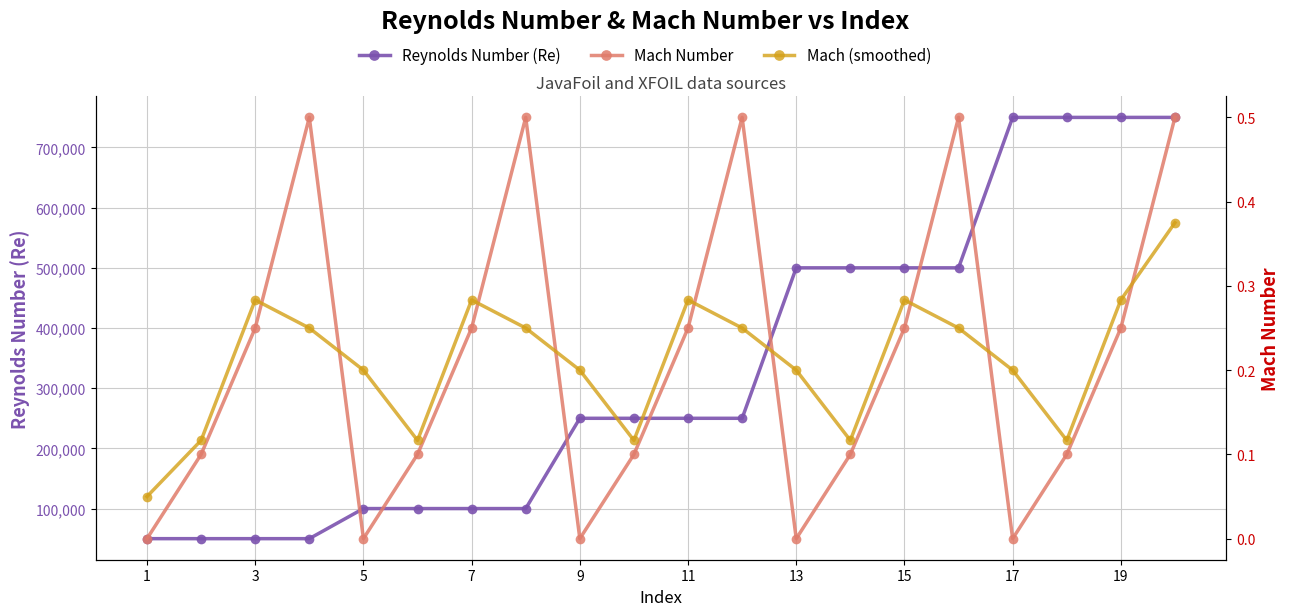

How many lines are shown in the chart?

3